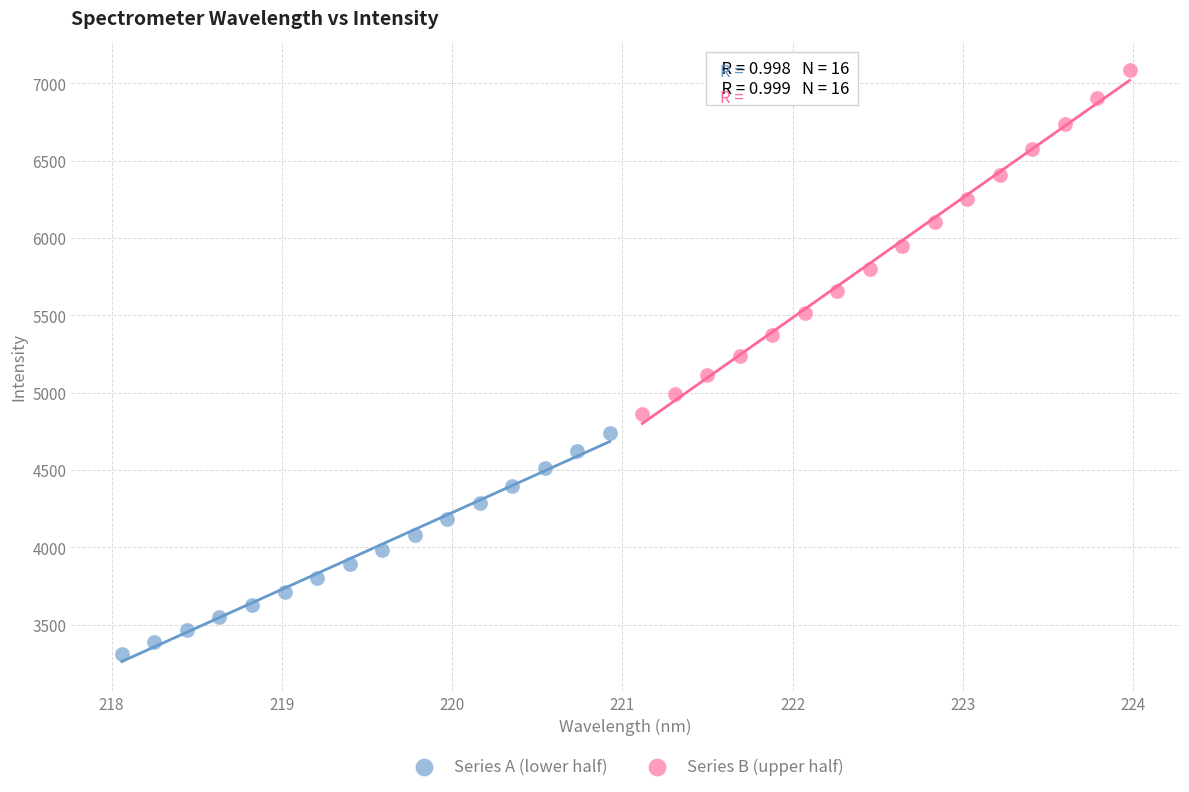

Which series reaches the maximum Y coordinate?

Series B (upper half)